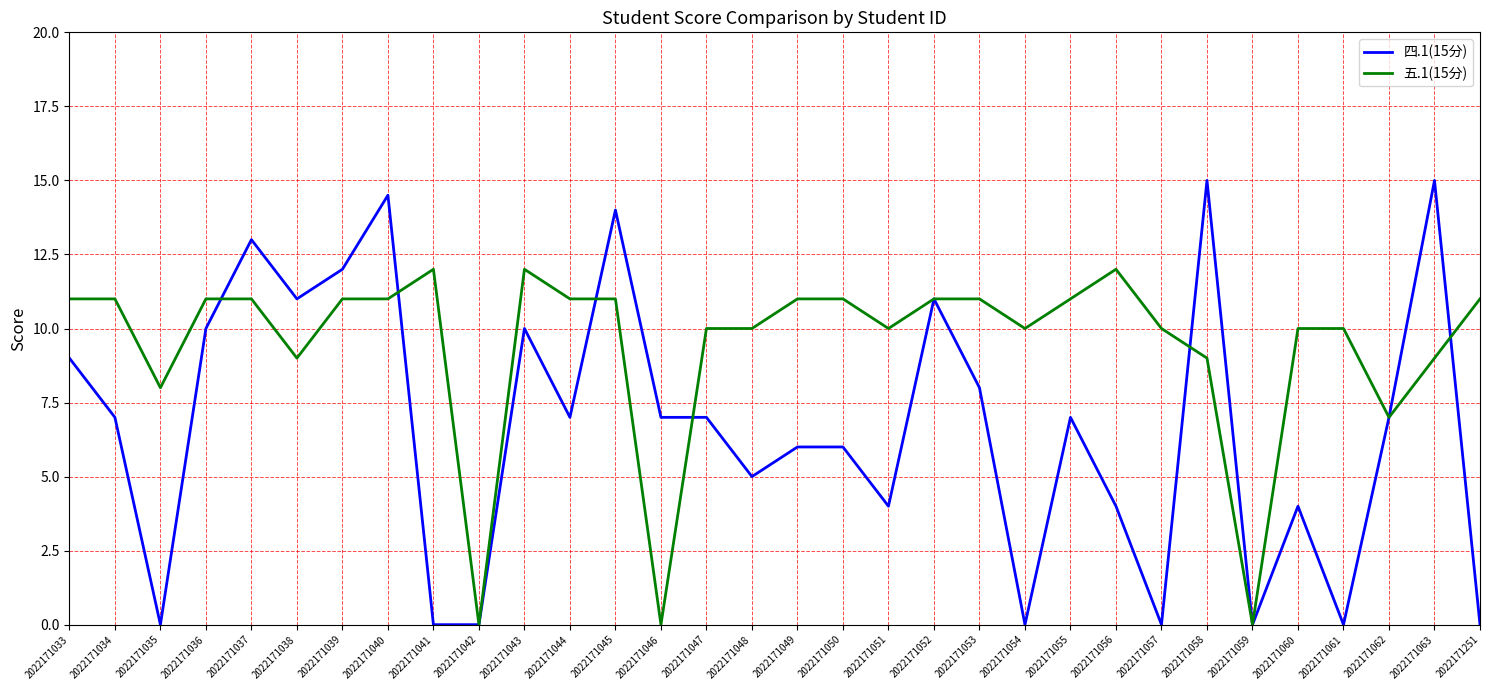

The value of 五.1(15分) at 2022171045 is 5.9. True or false?

False